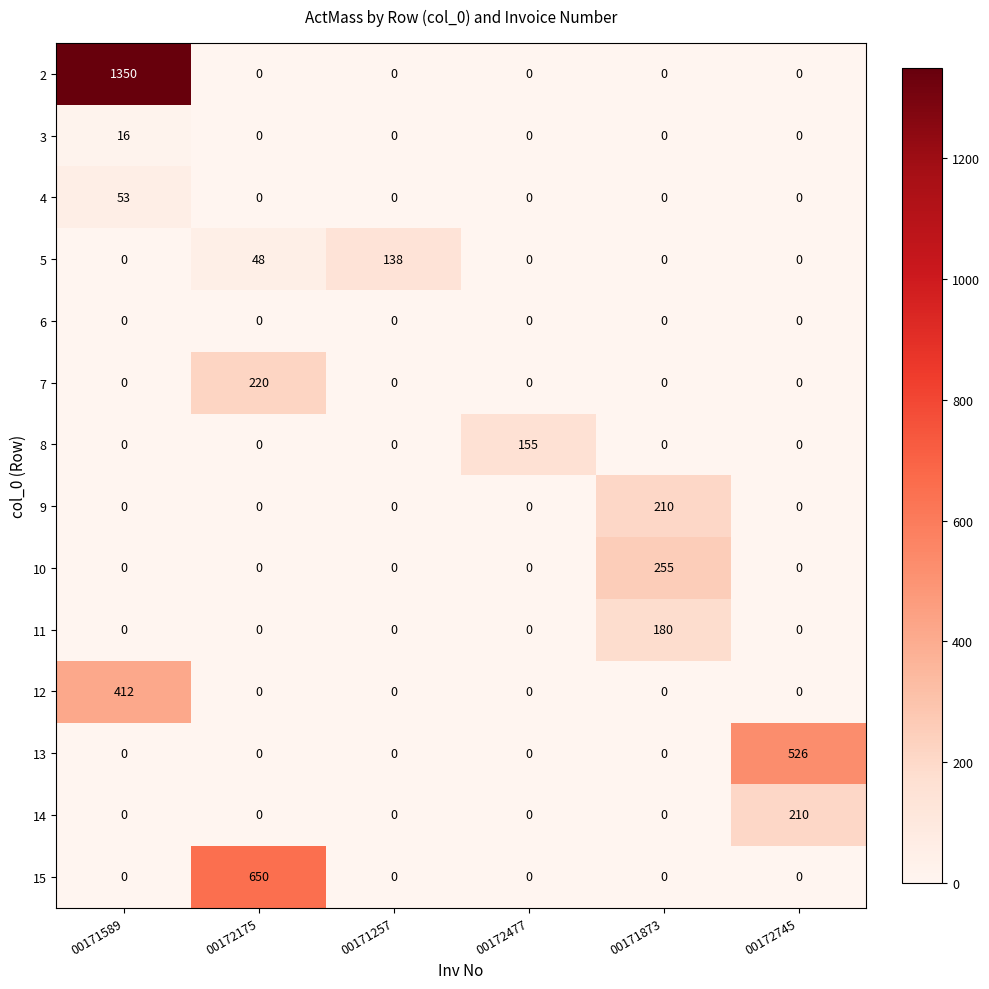

True or false: 3 has a value of -10 at 00171873.

False